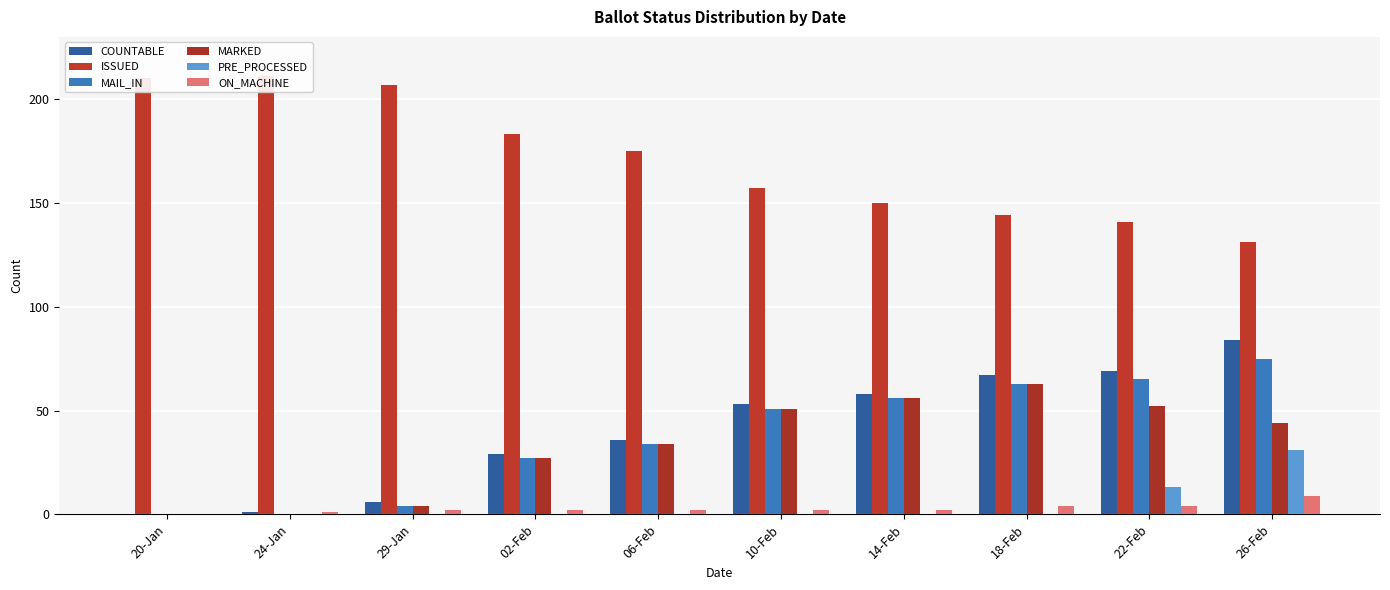

What are all the series names shown in the legend?

COUNTABLE, ISSUED, MAIL_IN, MARKED, PRE_PROCESSED, ON_MACHINE